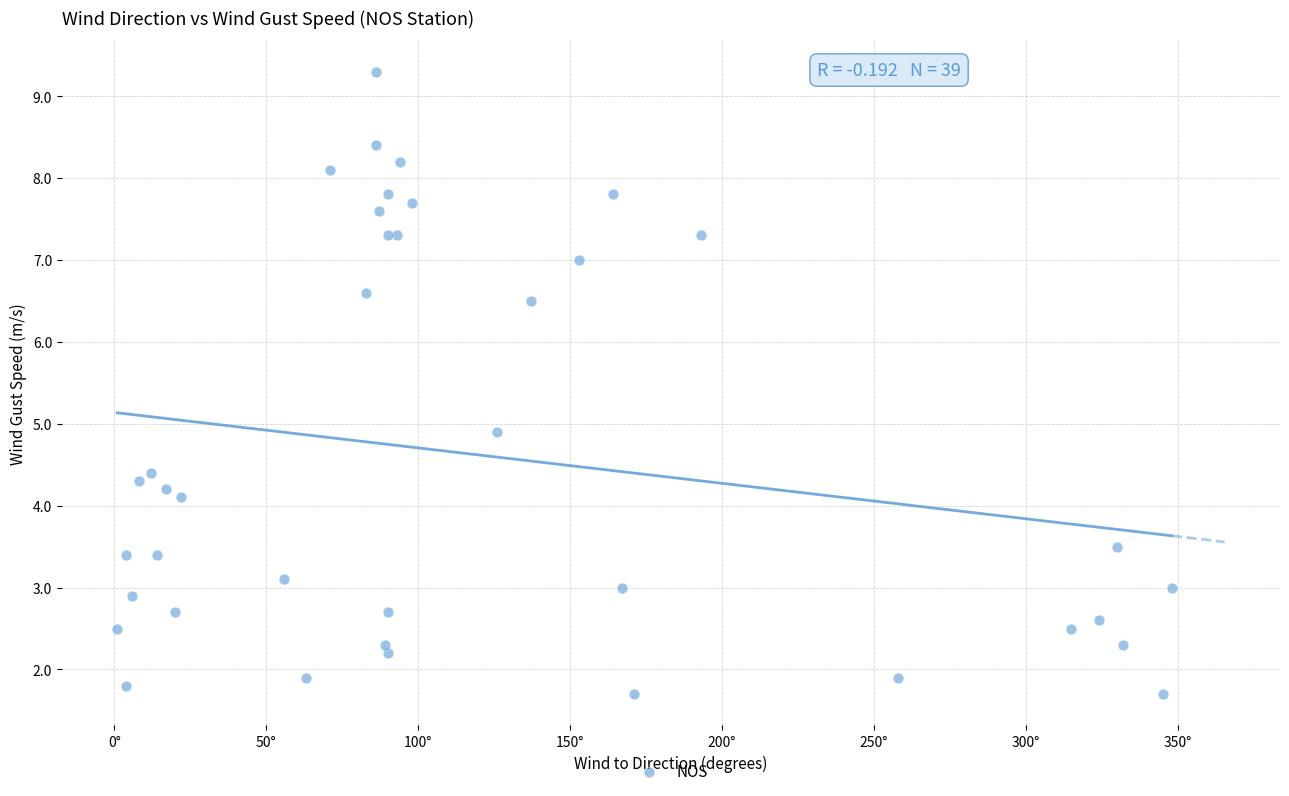

What Y value in the scatter plot is closest to 5?

4.9